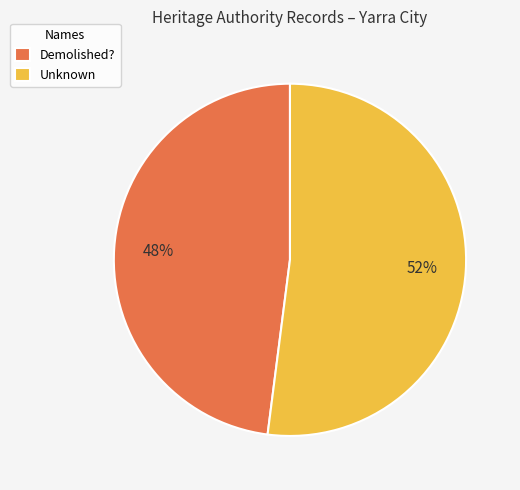

Is the sum of Demolished? and Unknown greater than half?

Yes